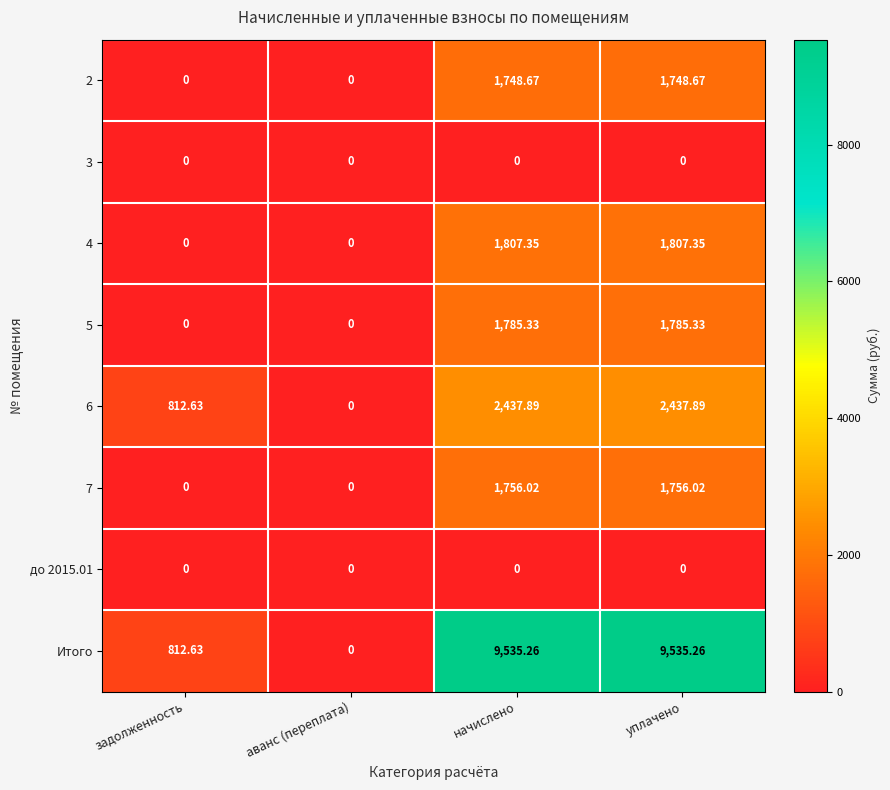

What is the difference between the highest and lowest values at задолженность?

812.6